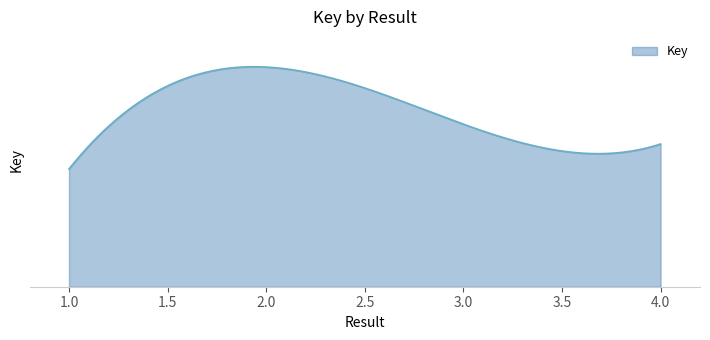

What is the smallest value displayed?

19928114